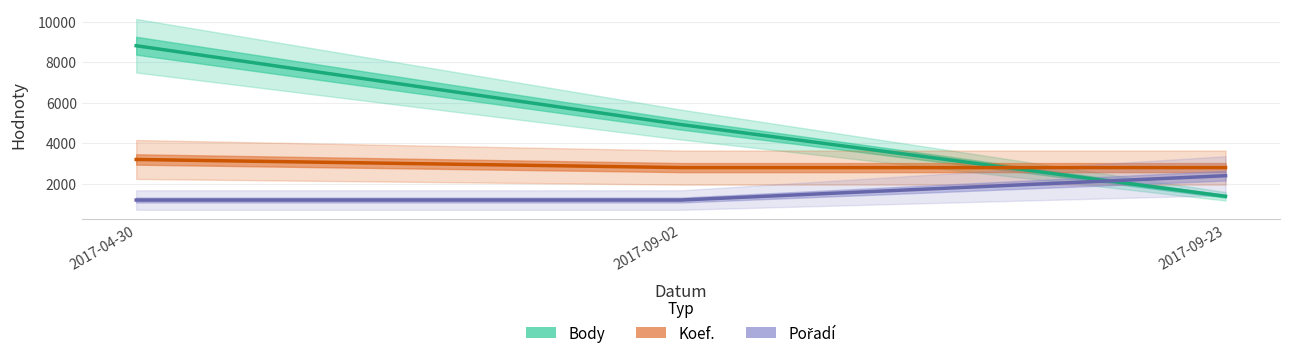

What is the label of the 3rd point from the left?

2017-09-23